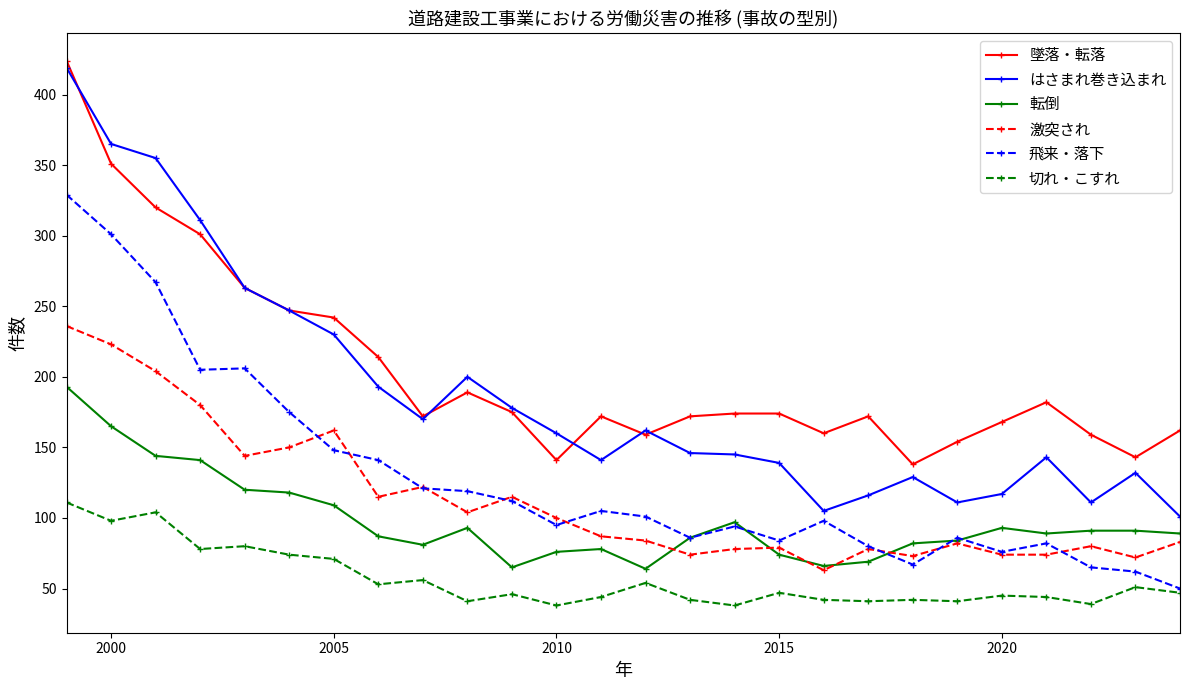

What is the maximum value for 転倒?

193